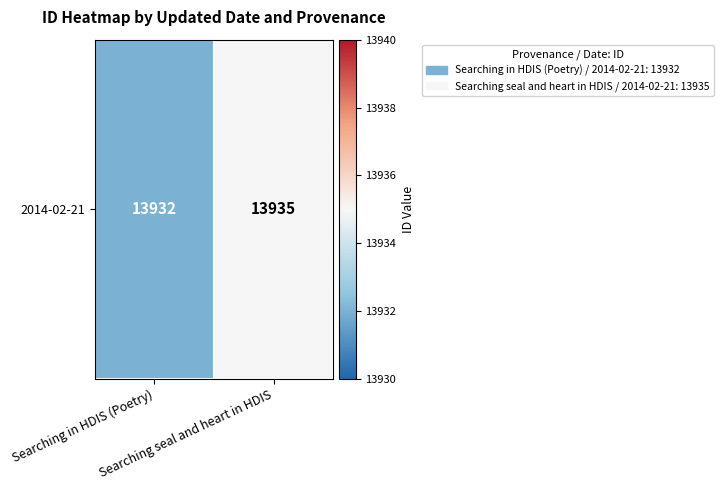

Which label corresponds to the smallest value in the chart?

Searching in HDIS (Poetry)